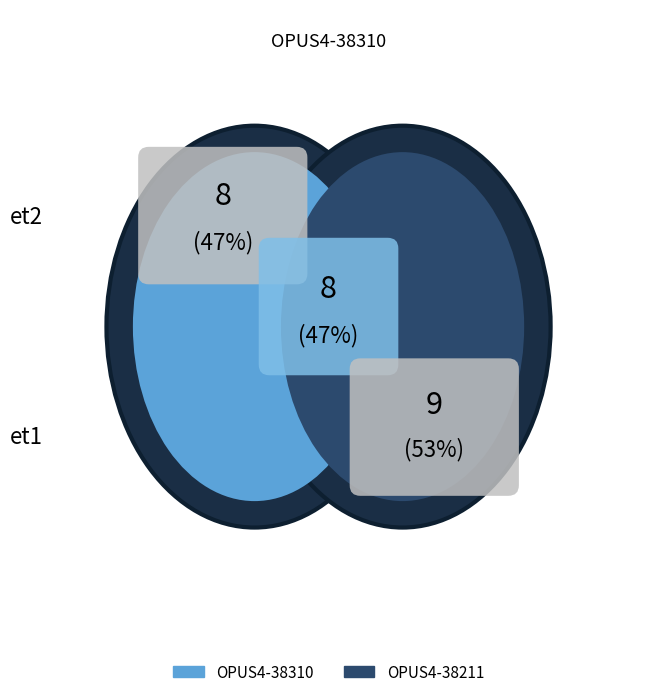

Combined, do OPUS4-38310 and OPUS4-38211 account for over 50%?

Yes